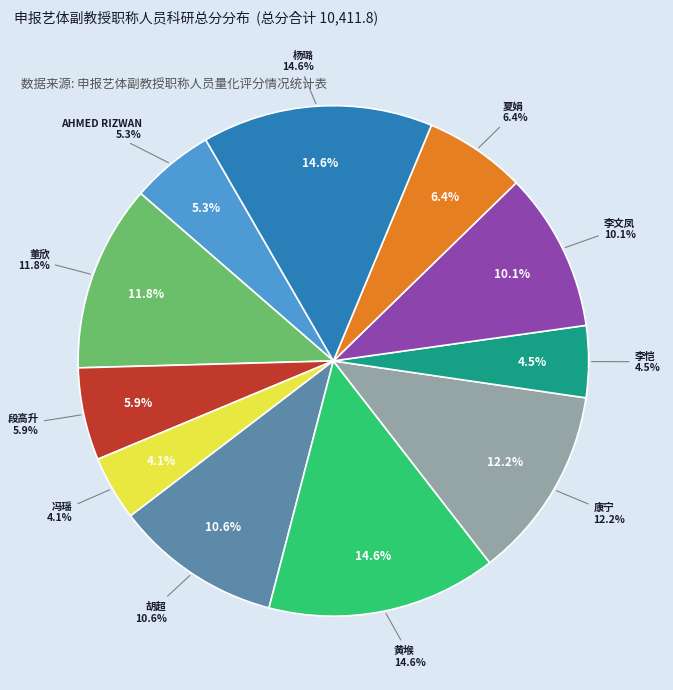

Which slice is the smallest?

冯瑶